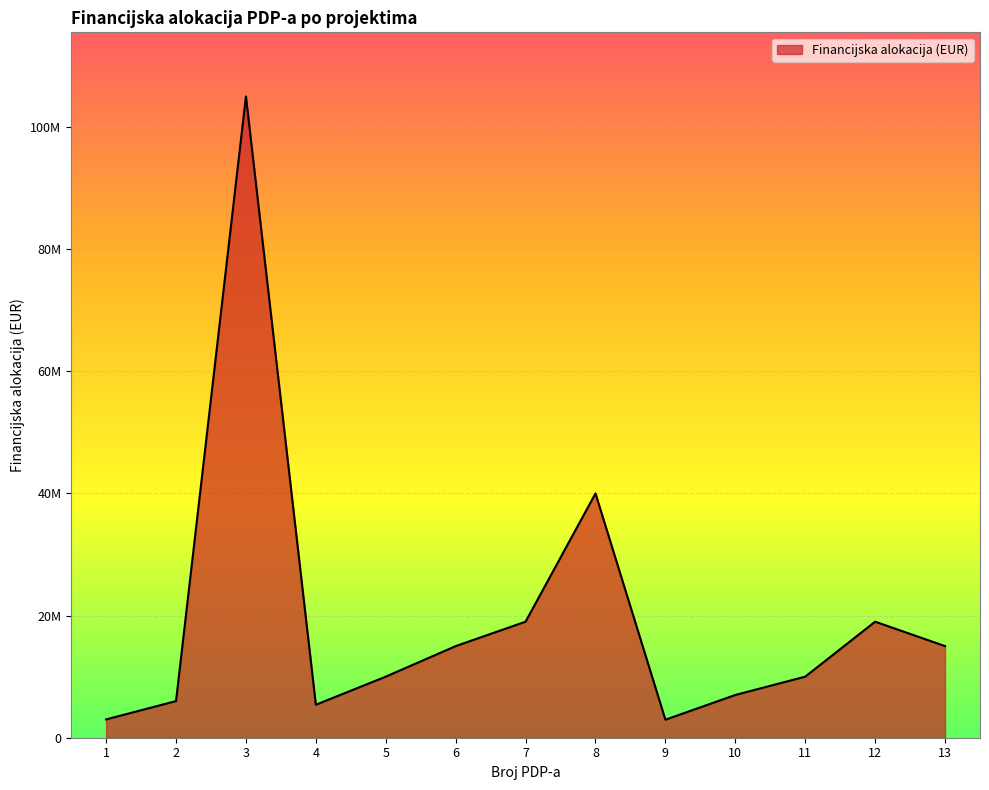

Is it true that the value at 1 is 3000000?

True